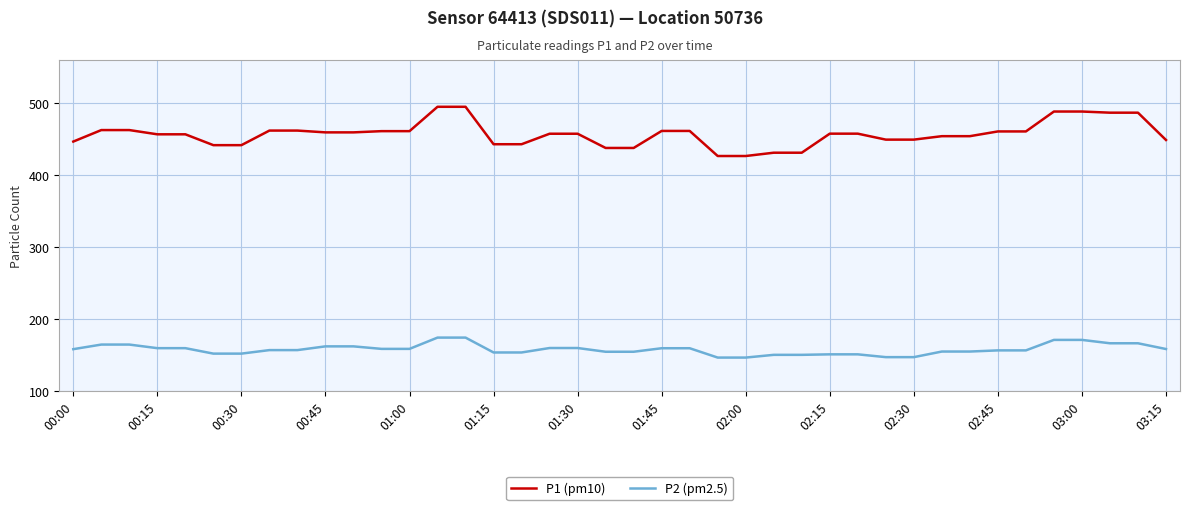

True or false: P1 (pm10) and P2 (pm2.5) cross at least once.

False